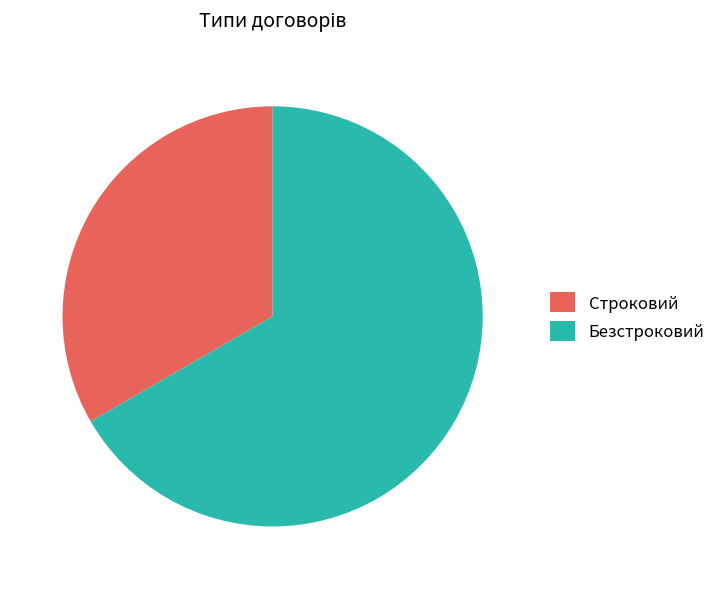

Which category has the smallest portion of the pie?

Строковий